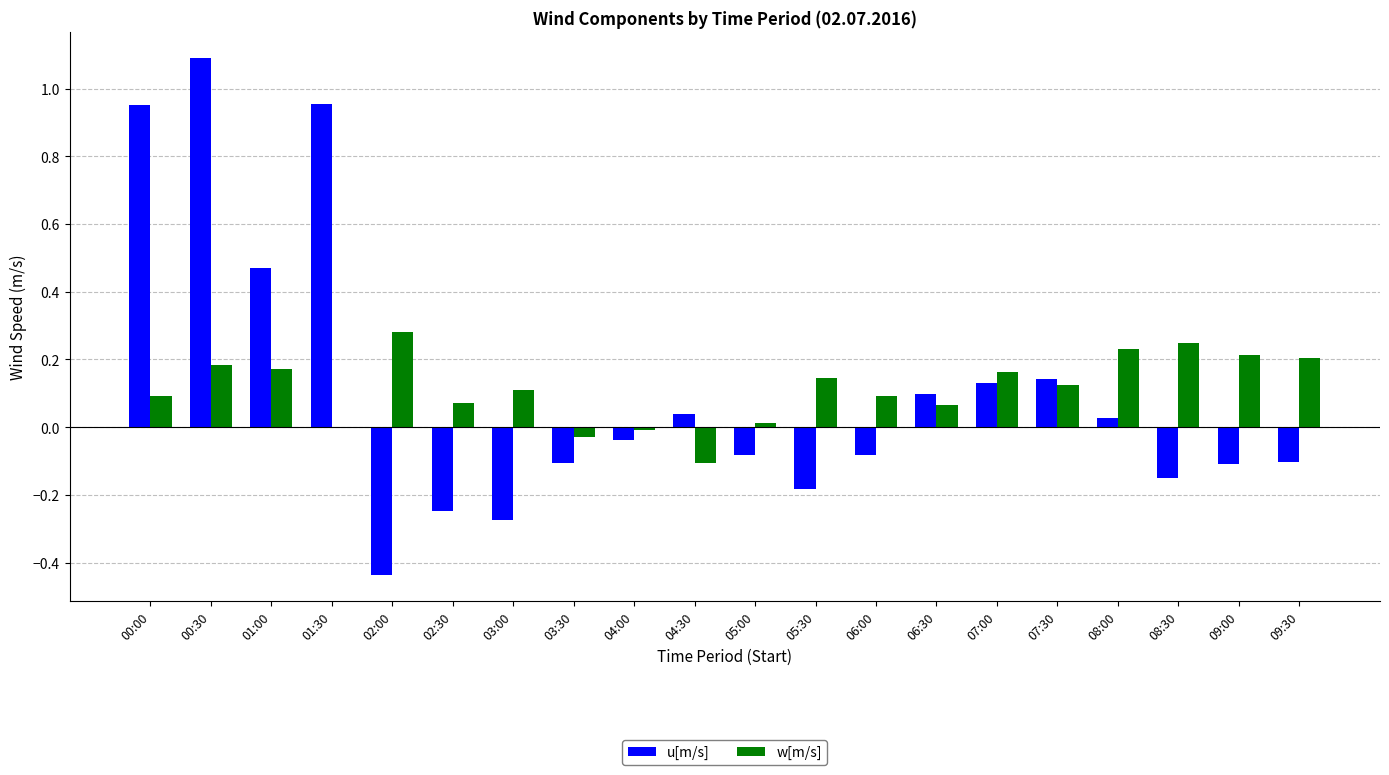

True or false: u[m/s] has a value of 0.7 at 00:30.

False